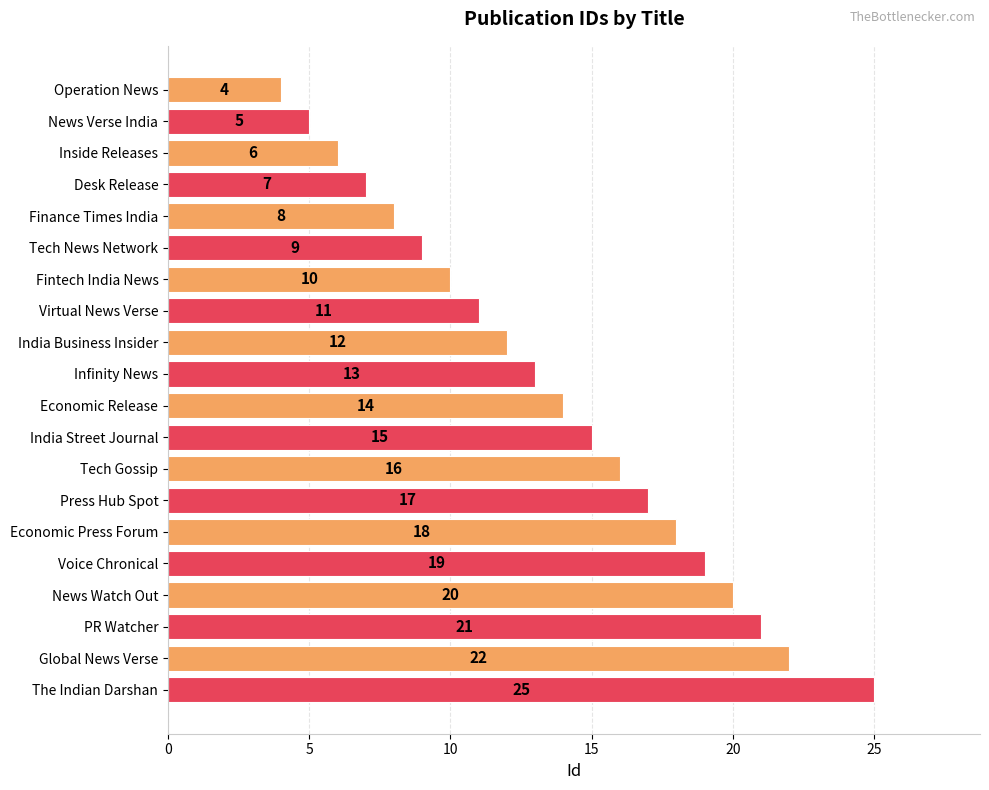

How many bars are there in total?

20